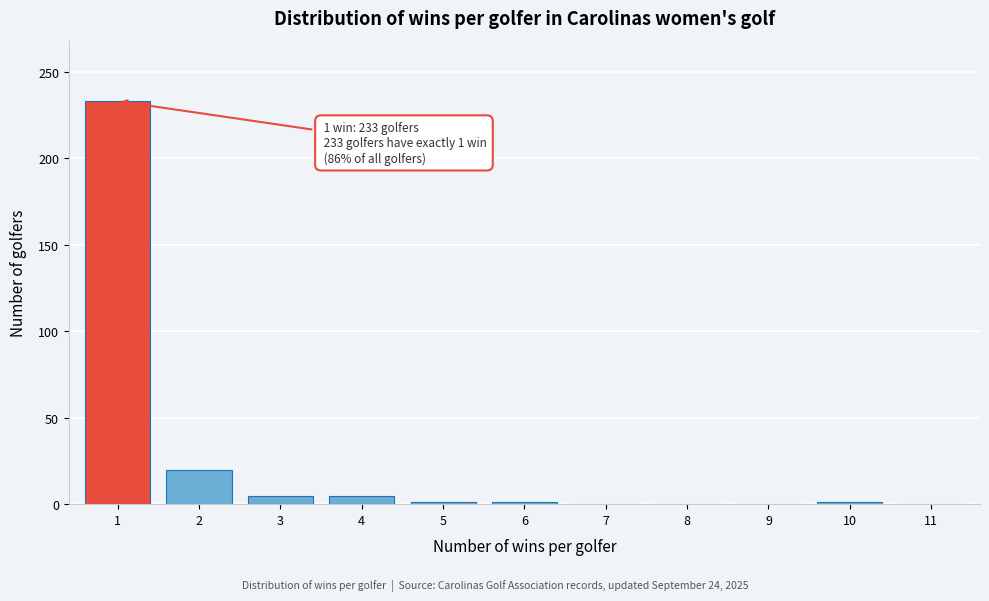

What is the sum of all values?

266